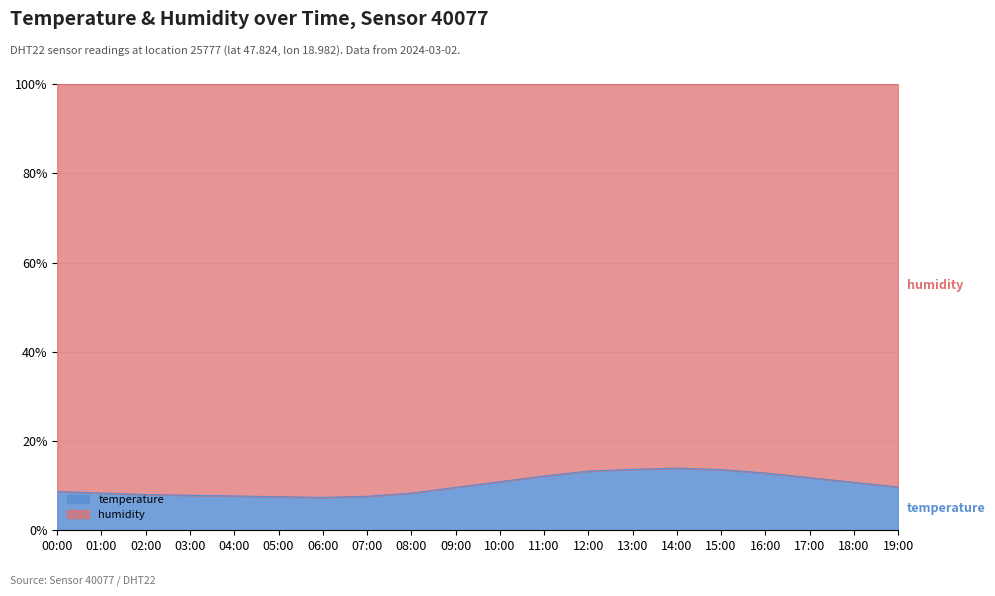

What is the minimum value shown in the chart?

7.4